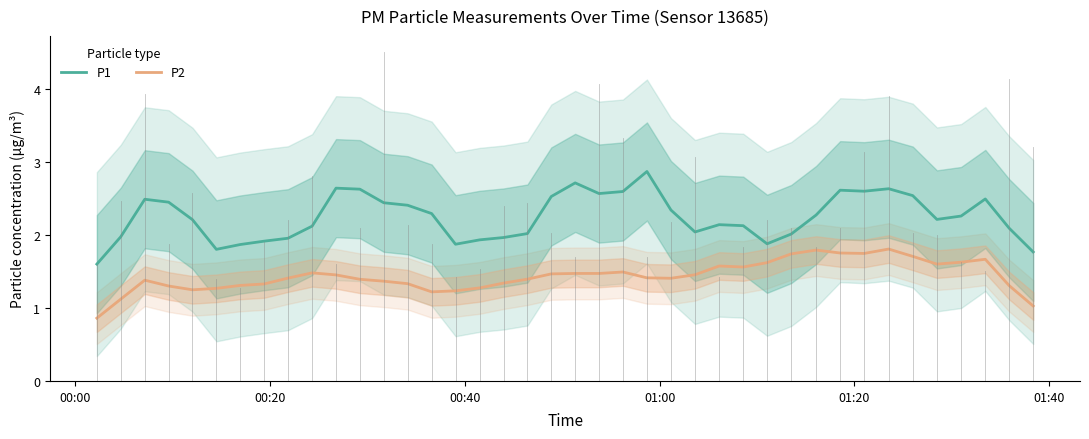

Which series has the largest total across all categories?

P1